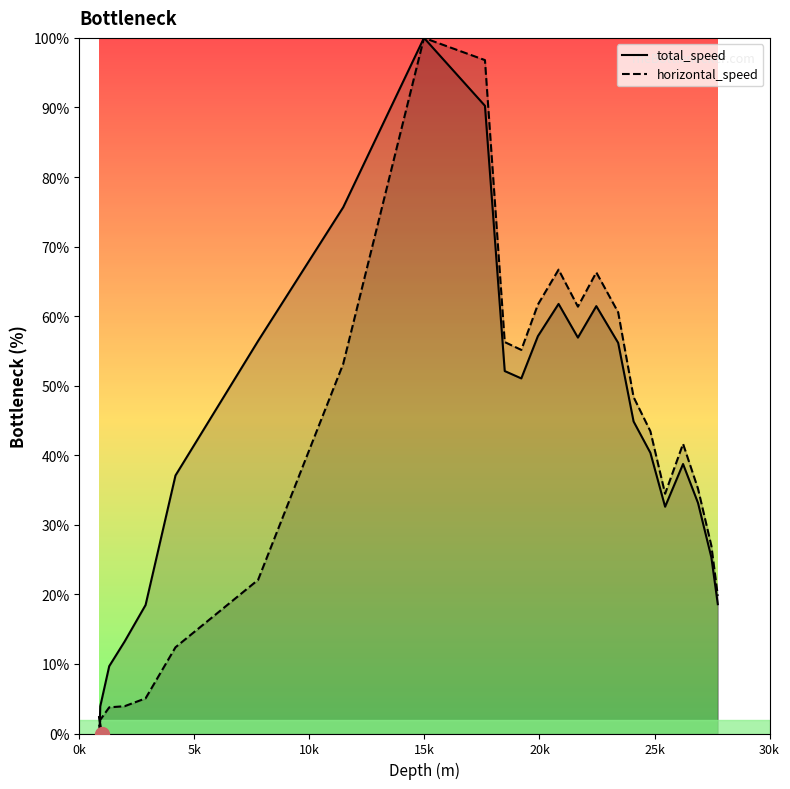

Is it true that total_speed equals 0.8 at 0k?

False